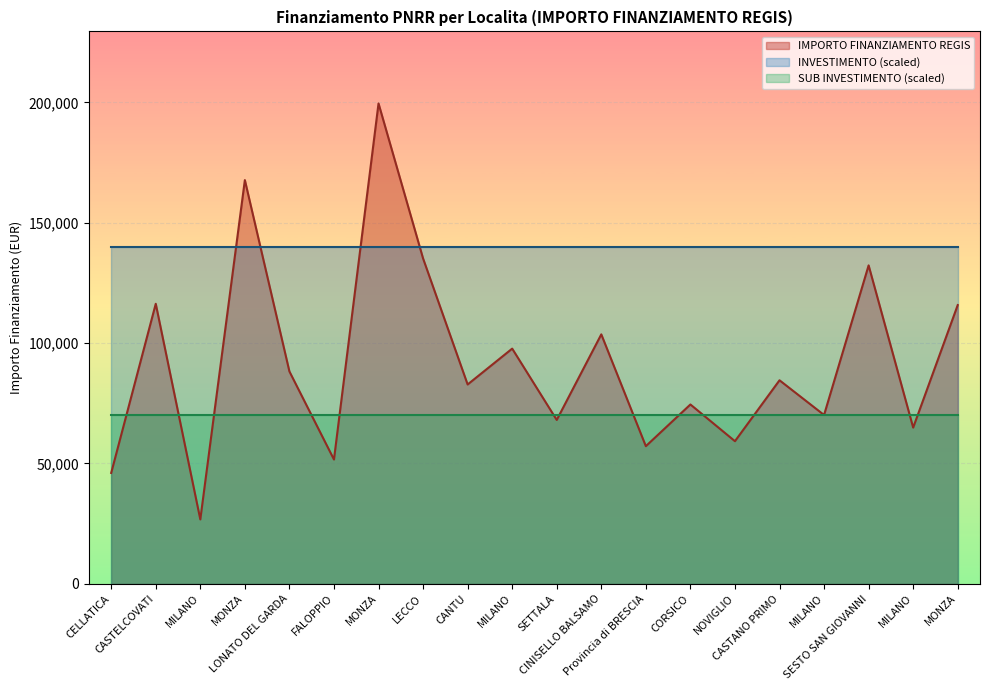

How many data points does each series have?

20